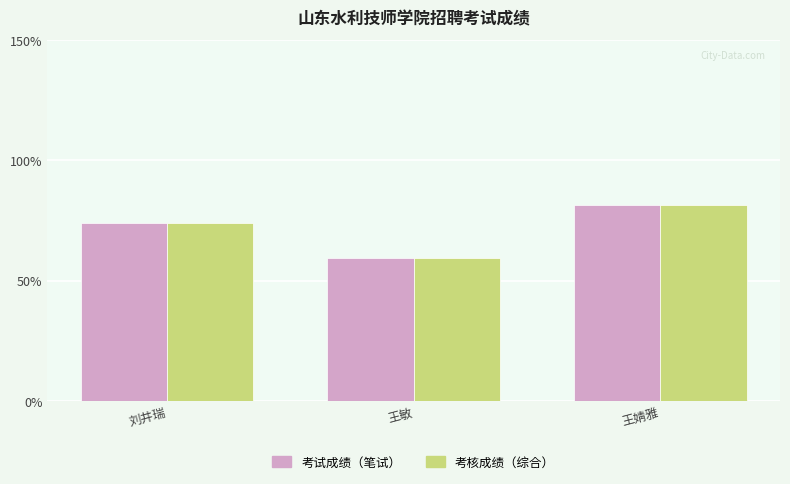

List the labels in order of 考核成绩（综合） value, smallest first.

王敏, 刘井瑞, 王婧雅